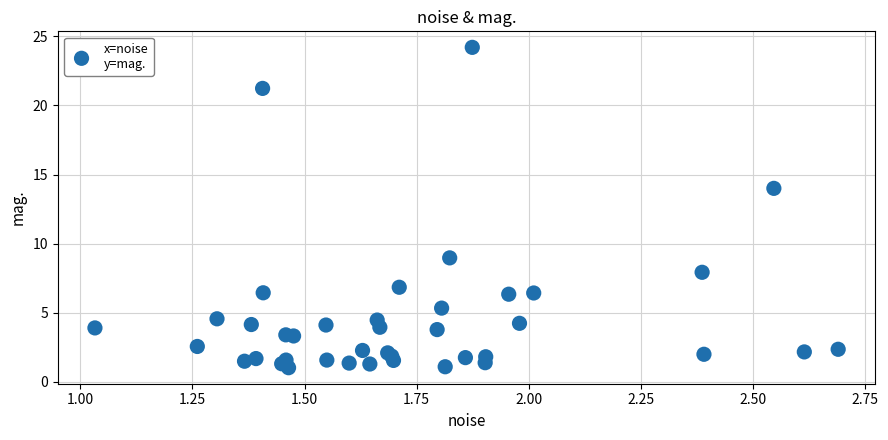

What Y value in the scatter plot is closest to 12?

14.0